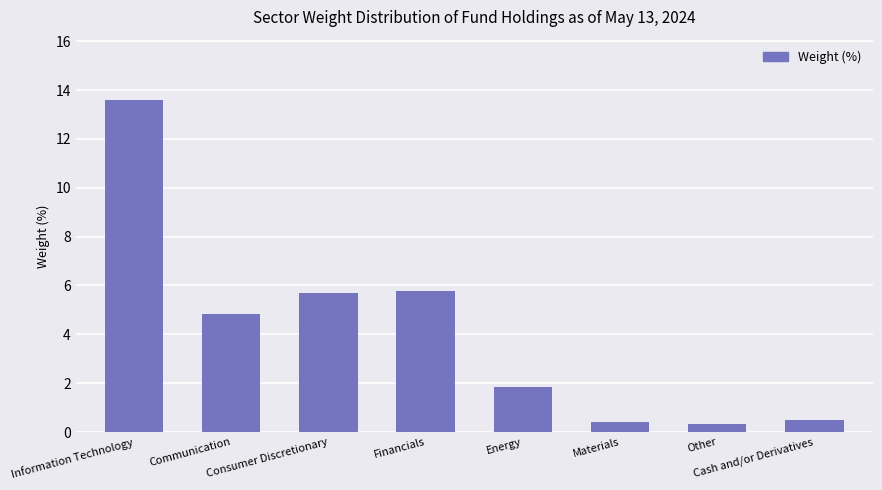

The chart shows a value of 1.8 at Energy. True or false?

True